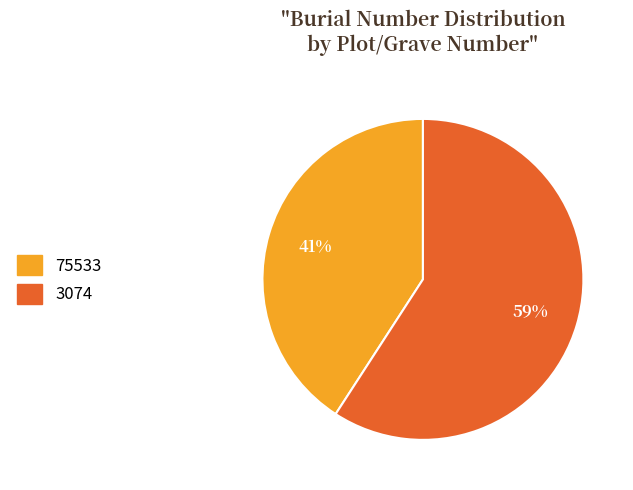

Between 75533 and 3074, which is larger?

3074